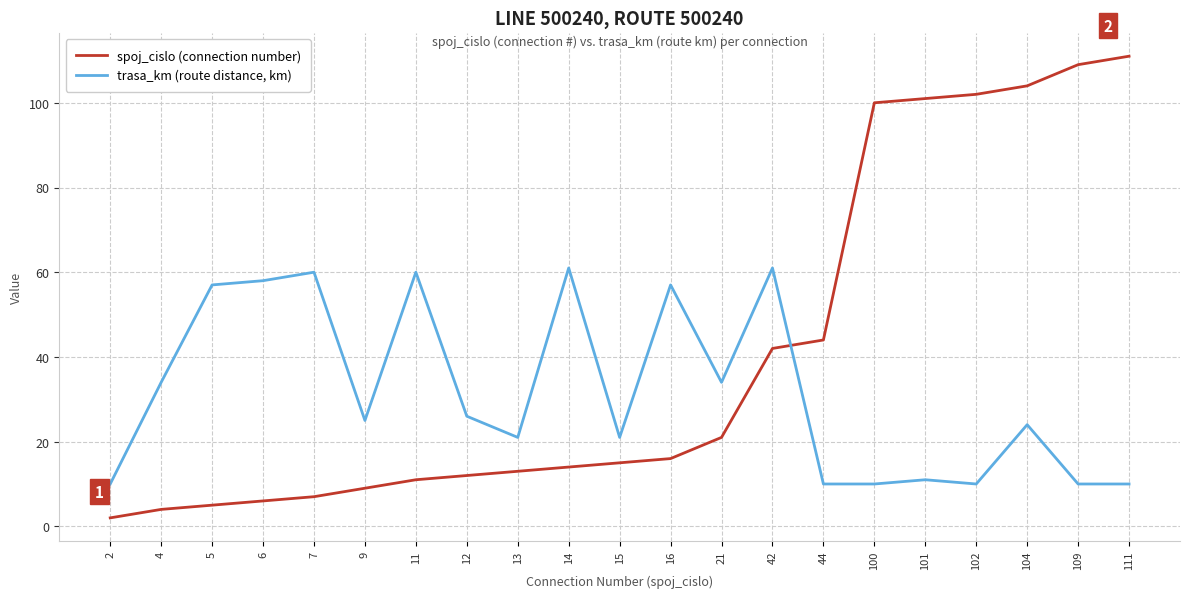

Where is spoj_cislo (connection number) nearest to the value 56?

44